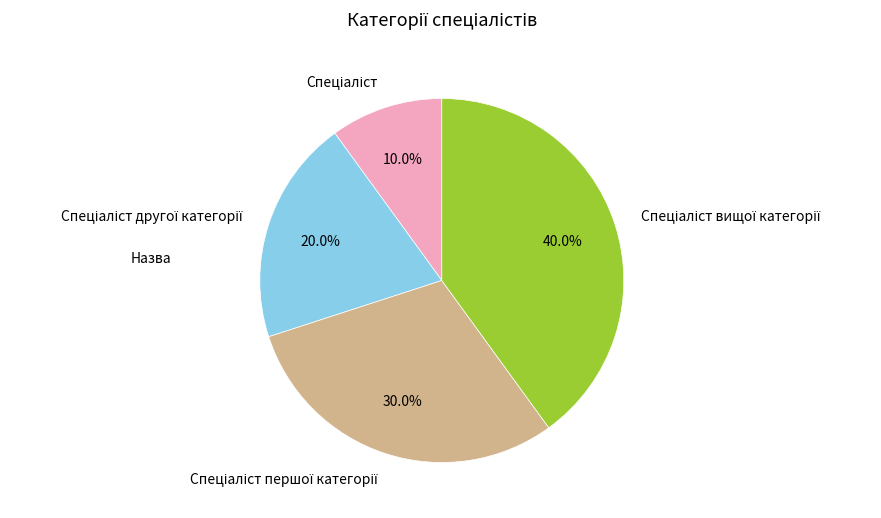

Does any single category account for the majority?

No